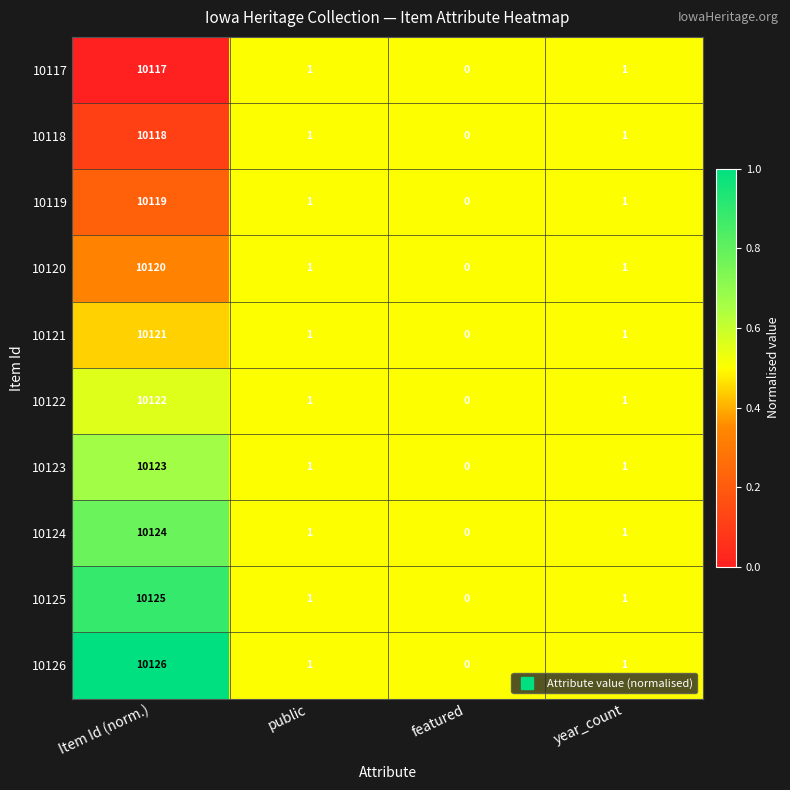

Which series has the largest total across all categories?

10126